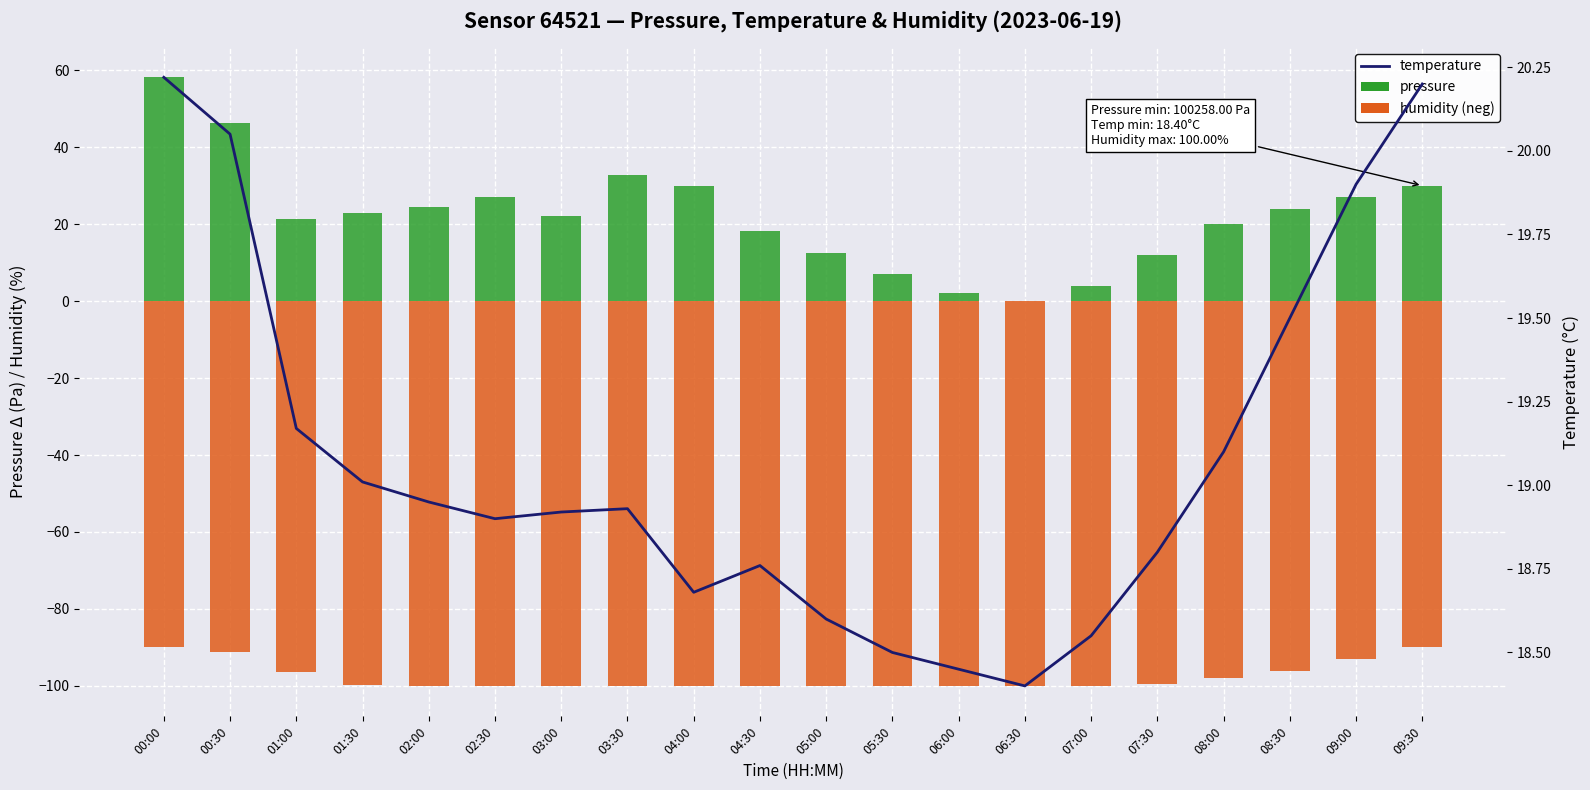

What is the smallest value displayed?

-100.0